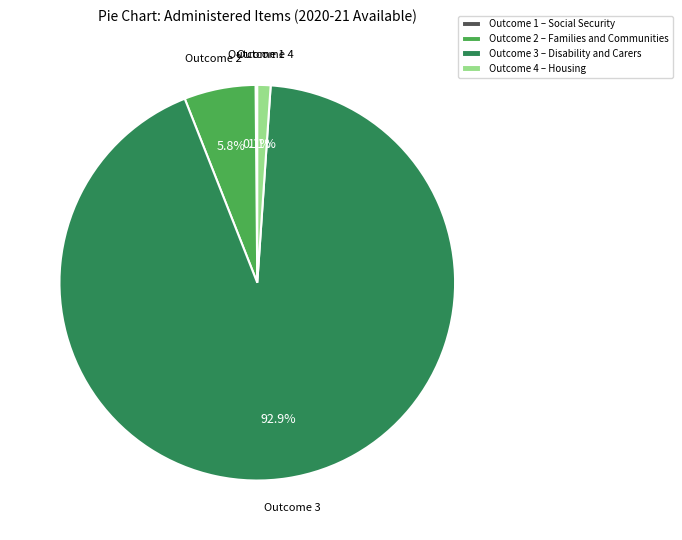

Which slice is the largest?

Outcome 3 – Disability and Carers